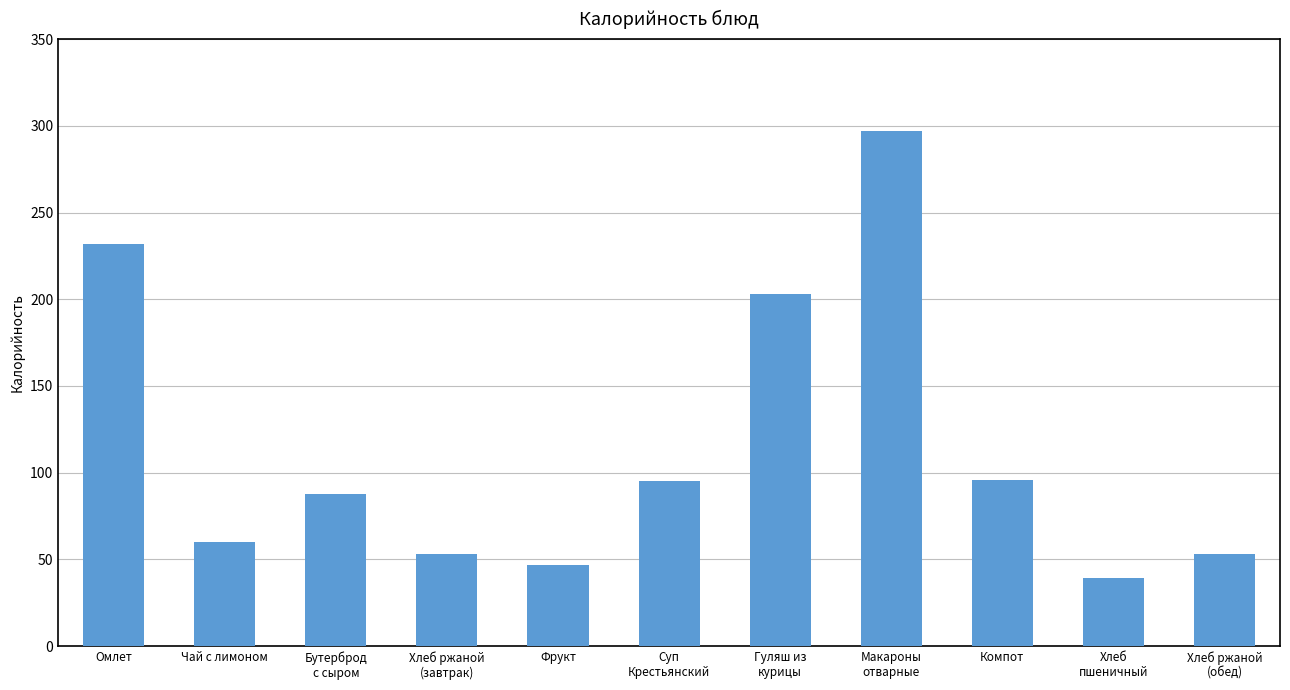

What is the ratio of the value at Хлеб ржаной
(завтрак) to the value at Хлеб ржаной
(обед)?

1.0